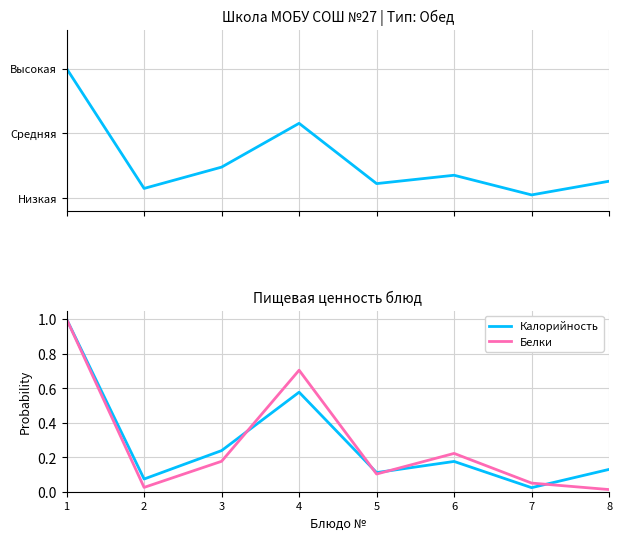

At 8, list the series in order from smallest to largest.

Белки, Калорийность